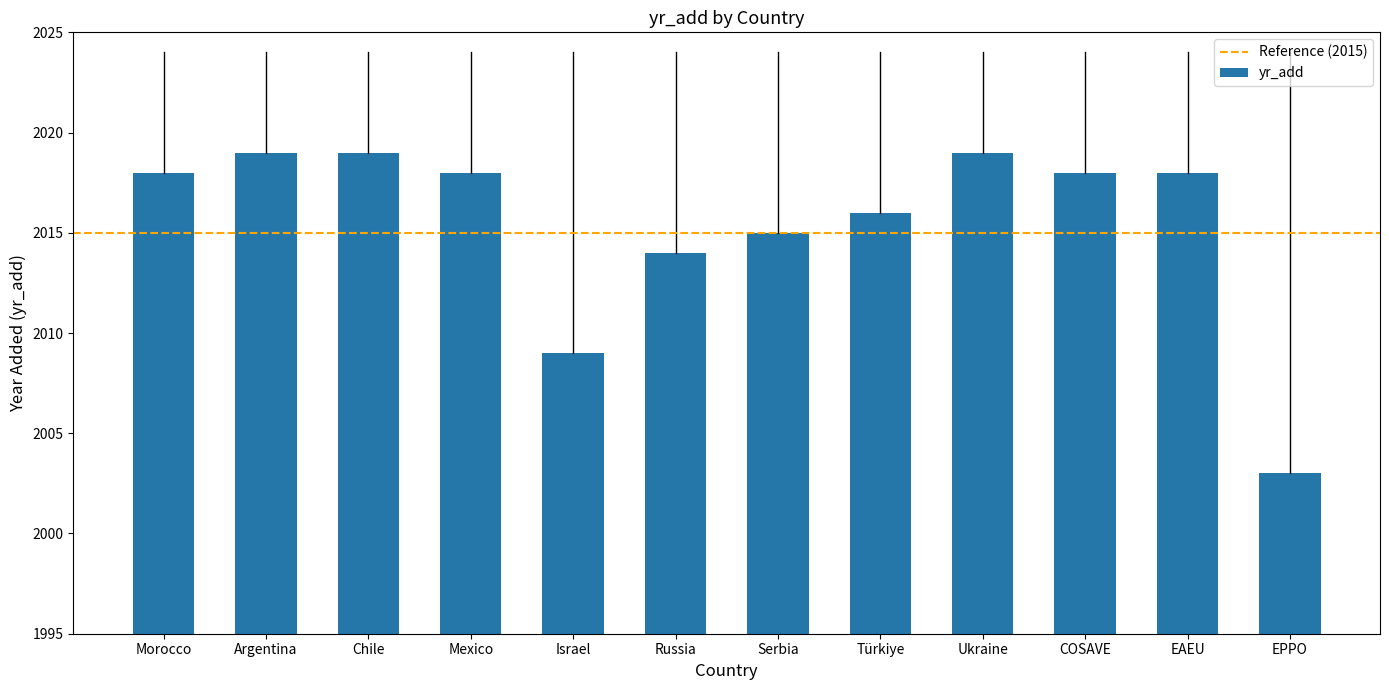

At which label is the value closest to 2011?

Israel